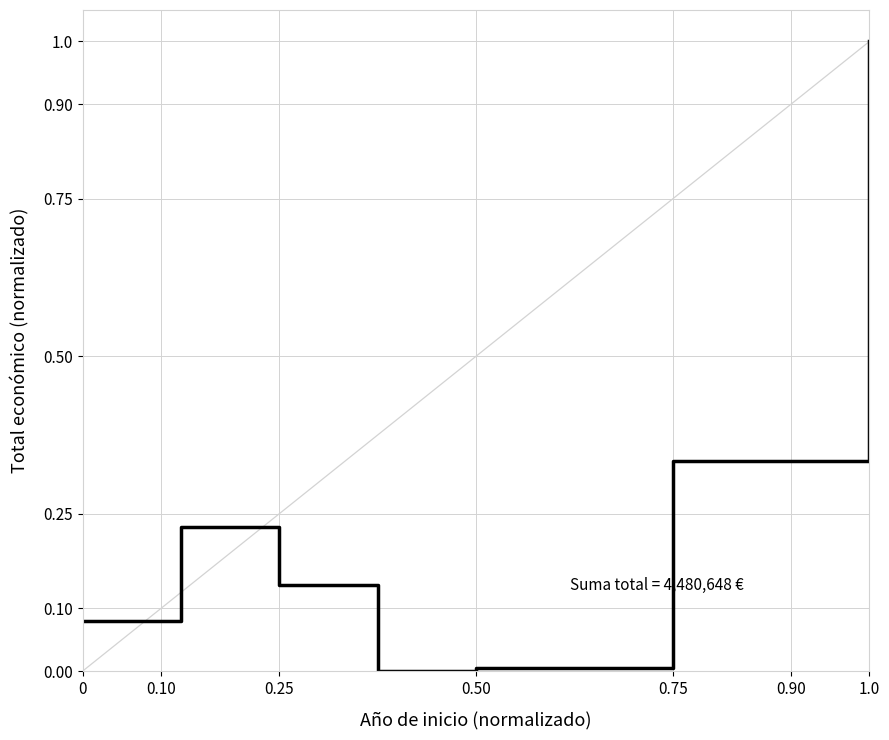

How many interior local valleys (lower than both neighbors) does the data have?

1